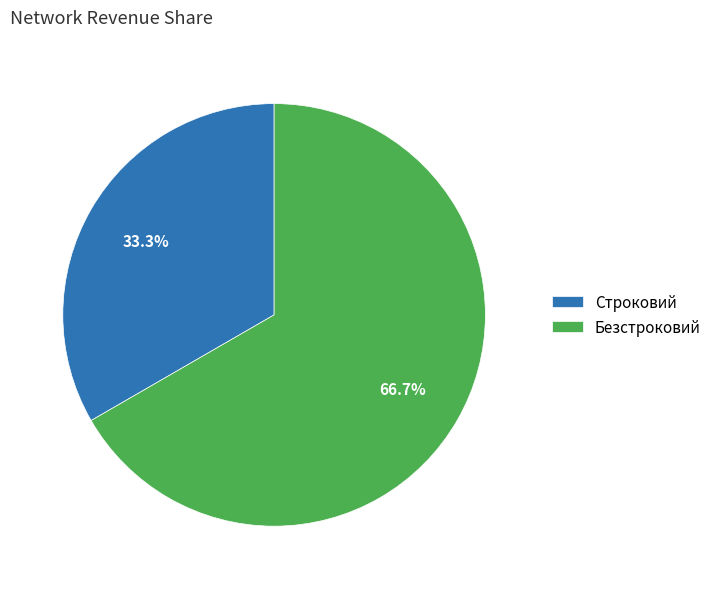

Count the number of slices in the pie.

2